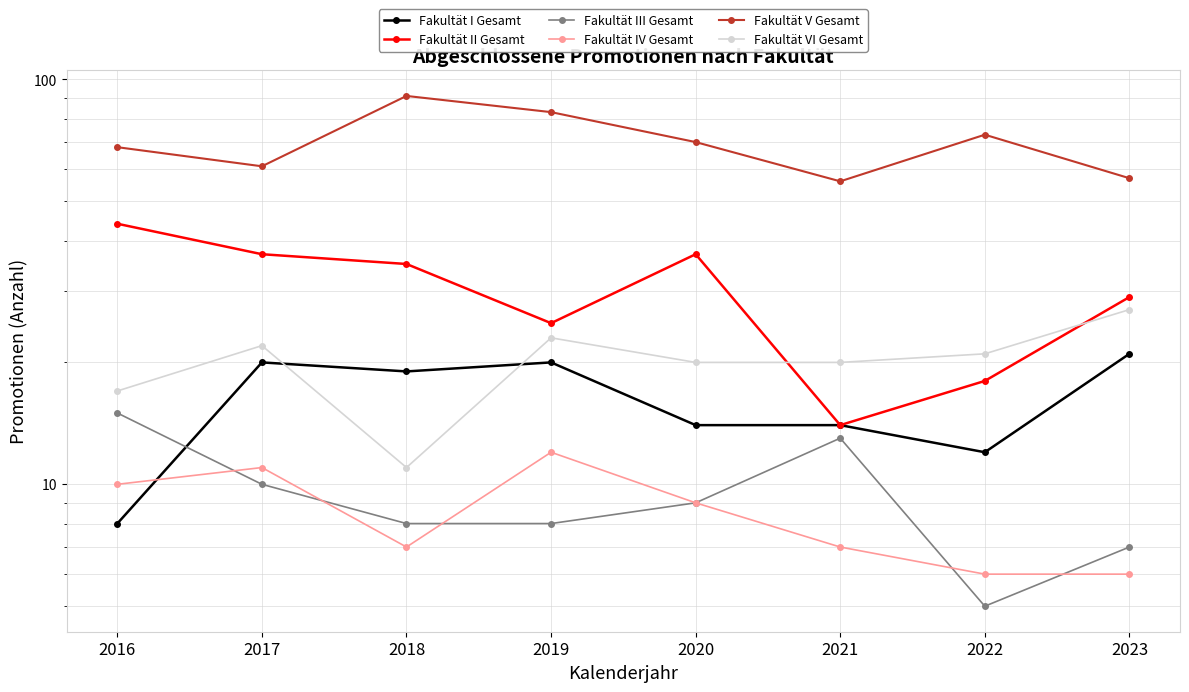

True or false: Fakultät IV Gesamt has a value of 6 at 2022.

True